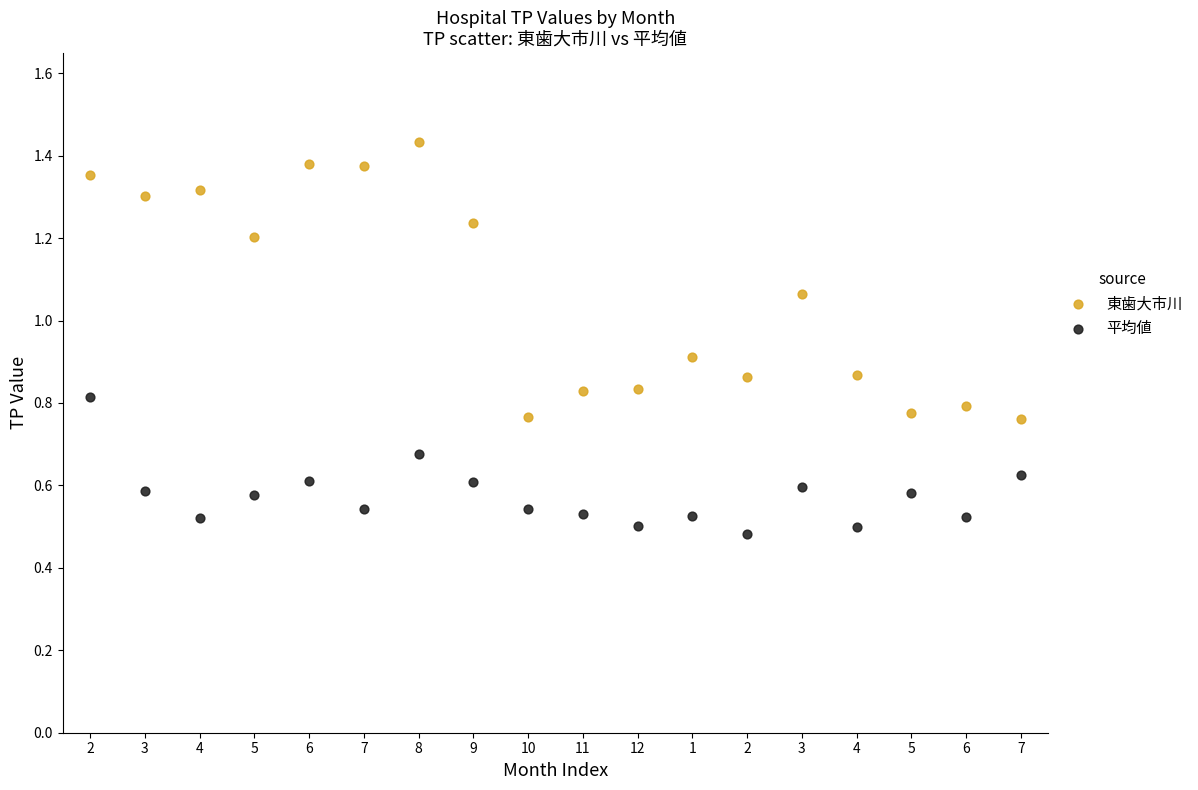

What are all the series names shown in the legend?

東歯大市川, 平均値